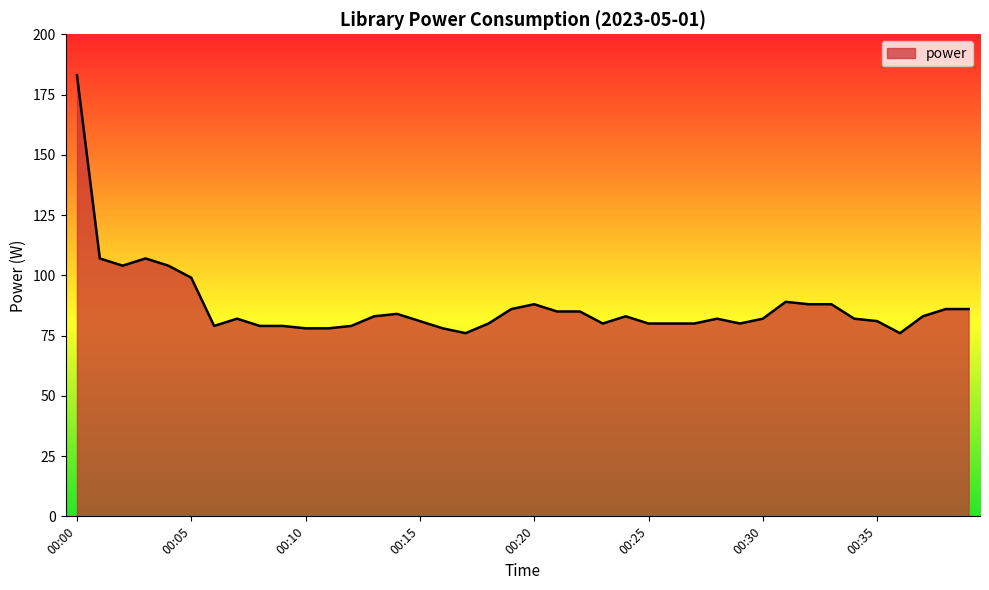

Reading right to left, transcribe all the data shown in this chart.

86	86	83	76	81	82	88	88	89	82	80	82	80	80	80	83	80	85	85	88	86	80	76	78	81	84	83	79	78	78	79	79	82	79	99	104	107	104	107	183